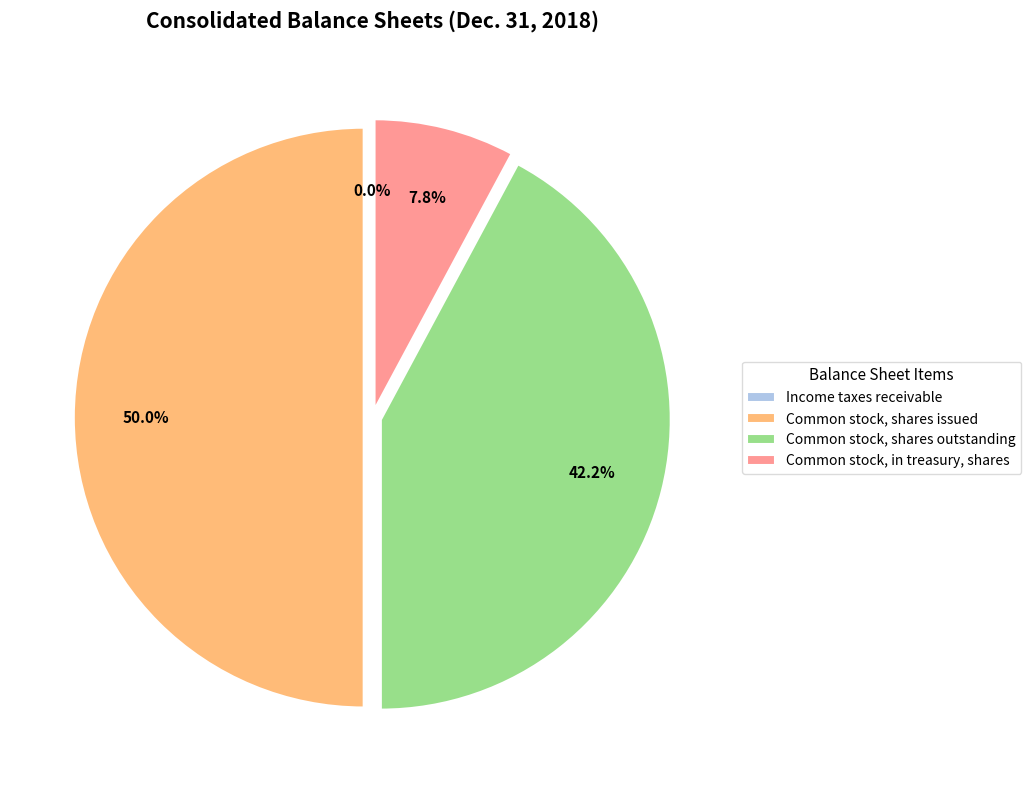

What percentage is NOT represented by Common stock, shares outstanding?

57.8%